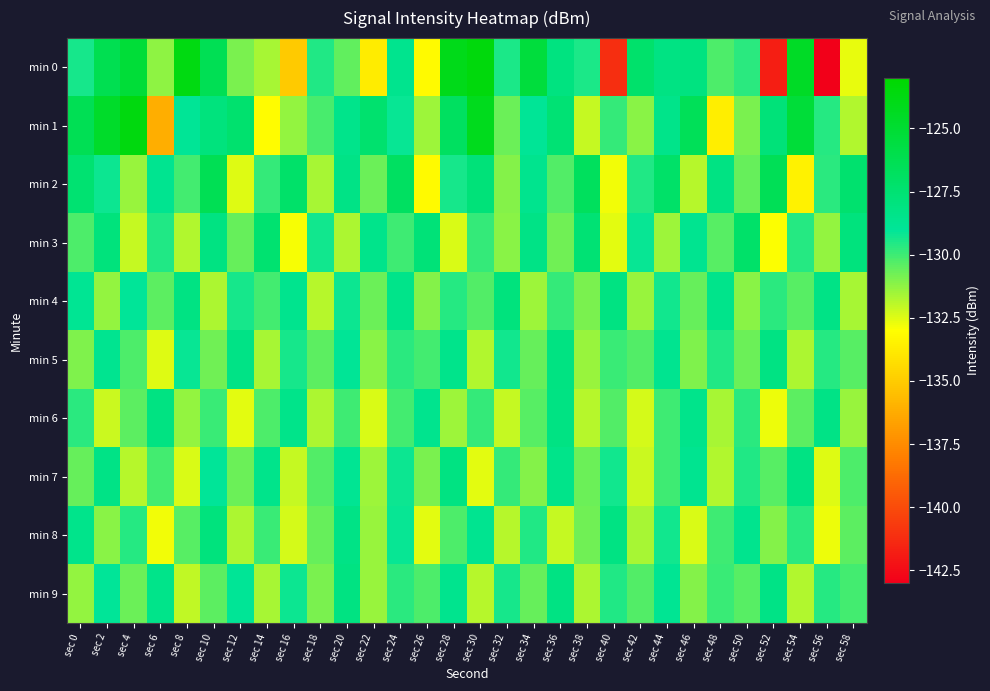

Which series changed the most between sec 16 and sec 30?

min 0